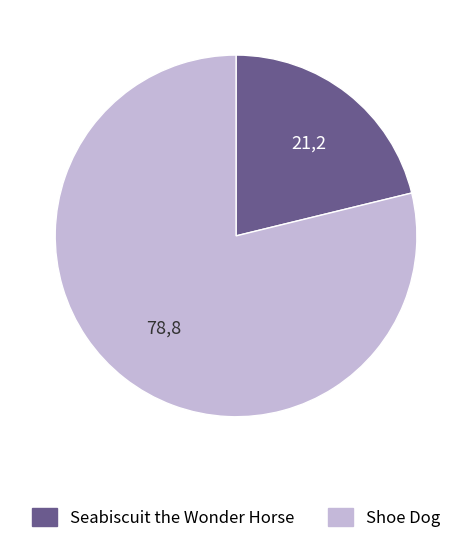

Which slice is the smallest?

Seabiscuit the Wonder Horse